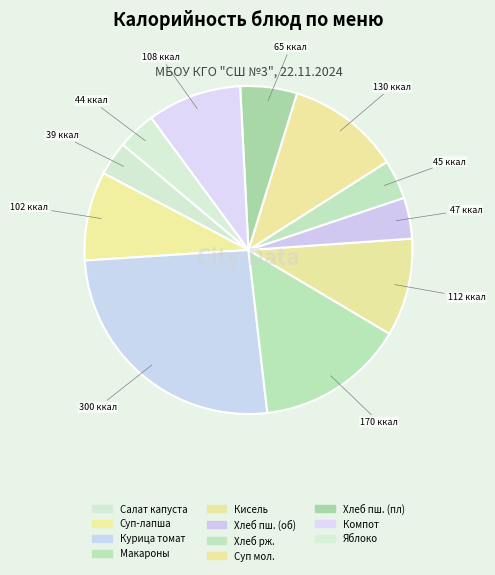

Count the number of slices in the pie.

11